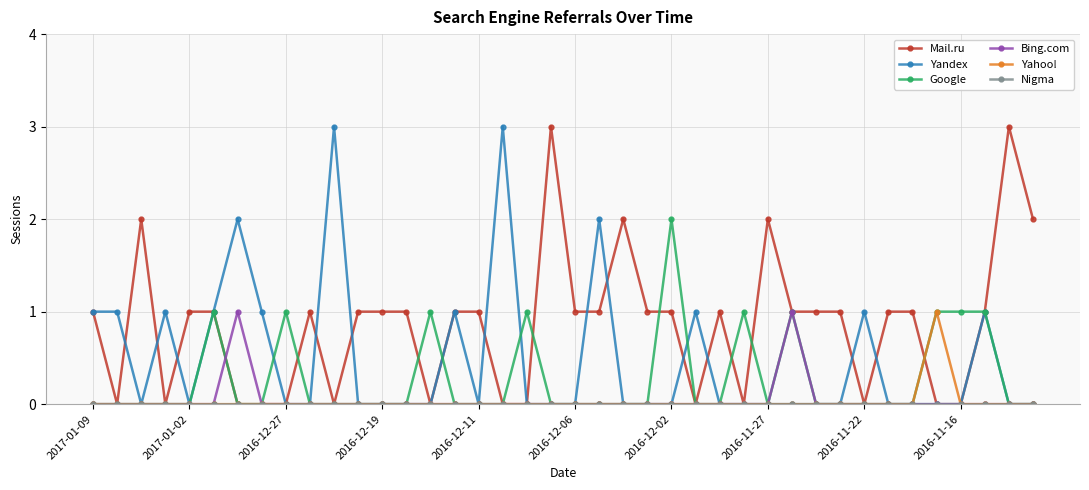

What is the value of the Mail.ru point at the 25th from the left?

1